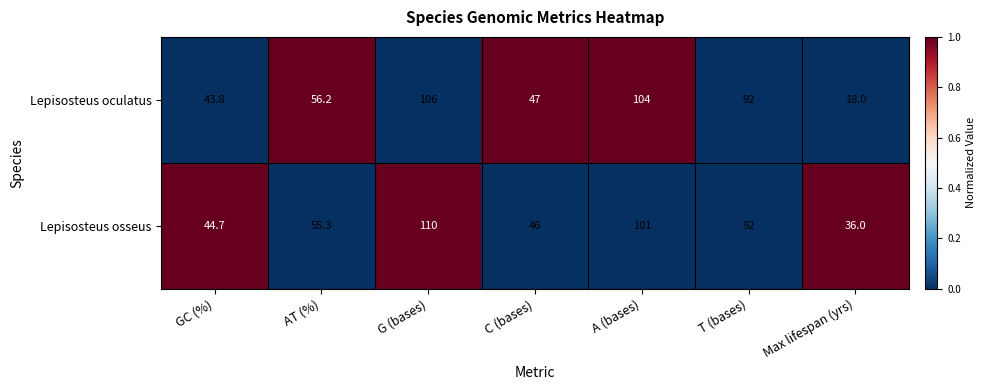

What is the difference between the maximum and minimum values in the Lepisosteus osseus series?

74.0